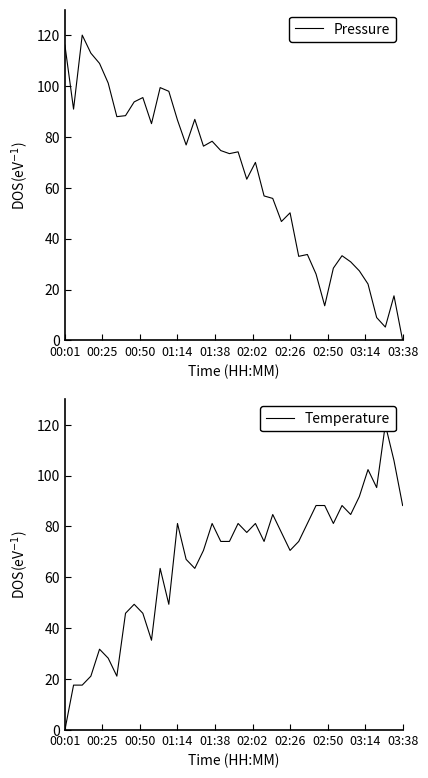

How many data points in Pressure are above 74?

20